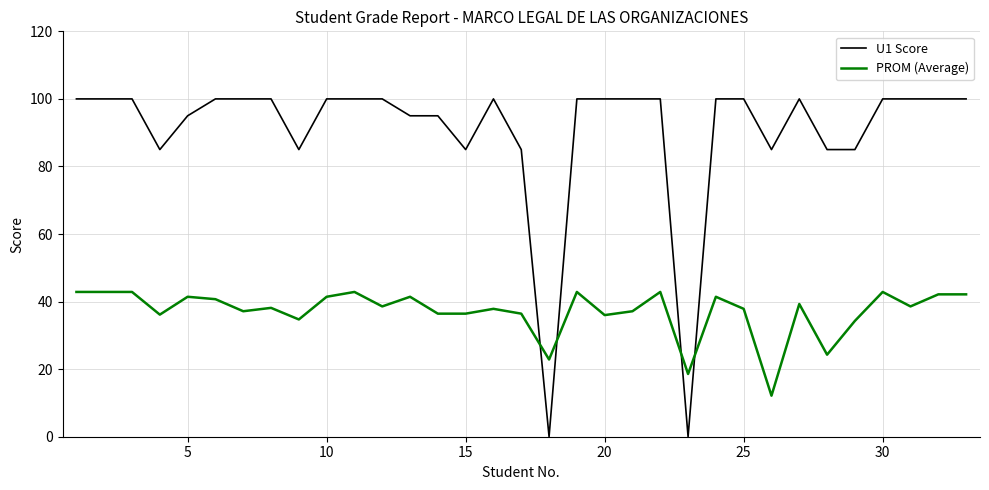

What is the highest value of the U1 Score series?

100.0